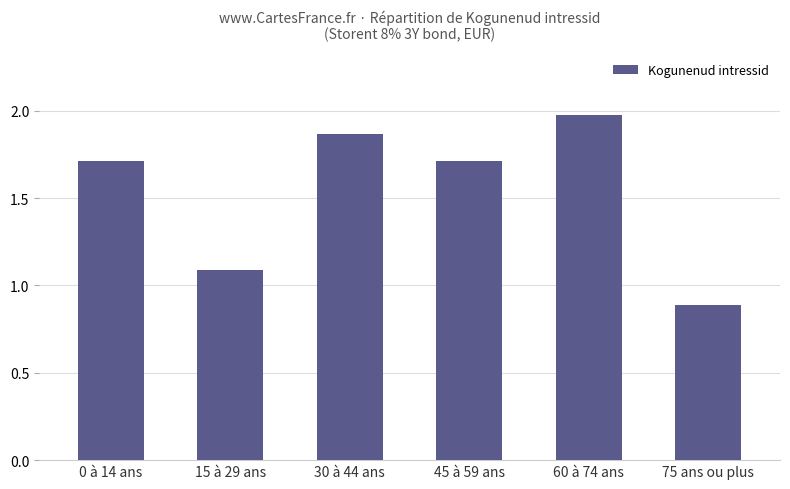

Are the bars grouped side by side (vs. stacked)?

No